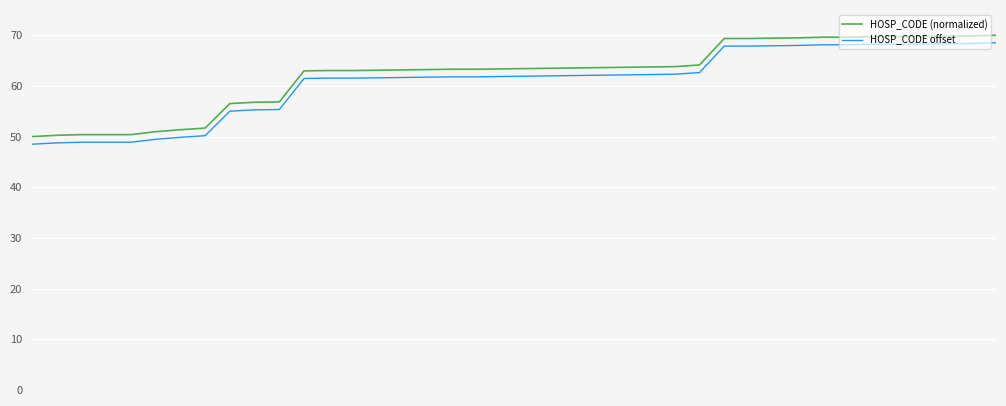

True or false: HOSP_CODE (normalized) and HOSP_CODE offset cross at least once.

False